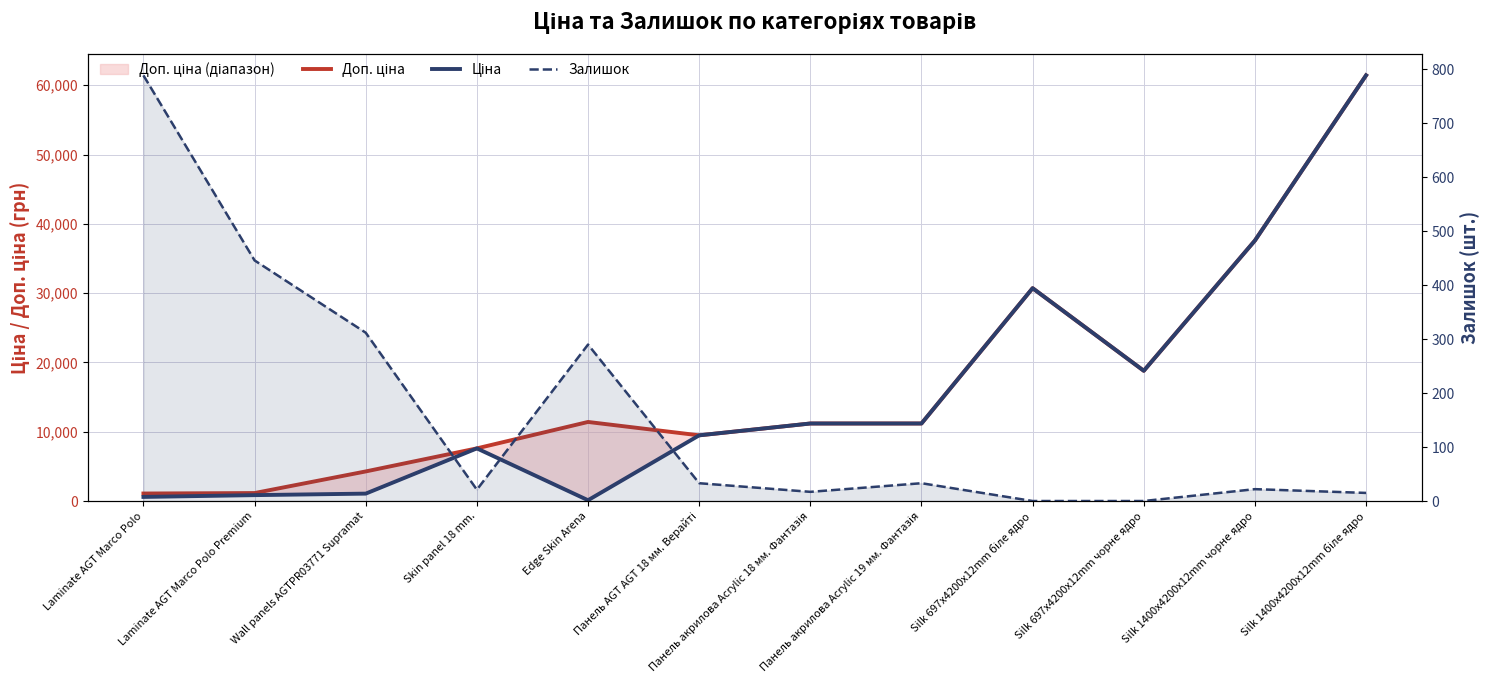

True or false: Доп. ціна and Ціна cross at least once.

False